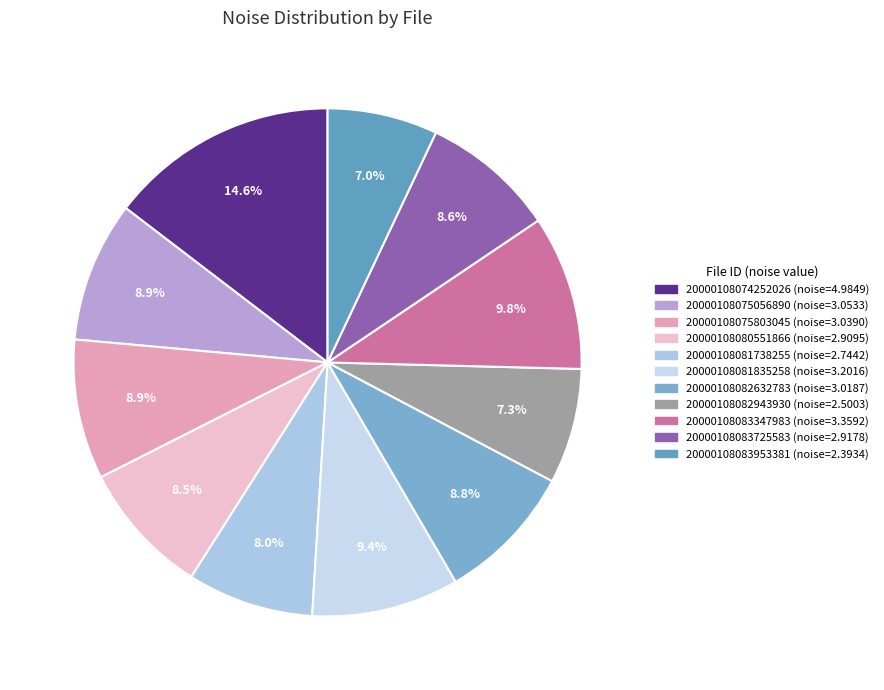

Is there a majority slice in this chart?

No